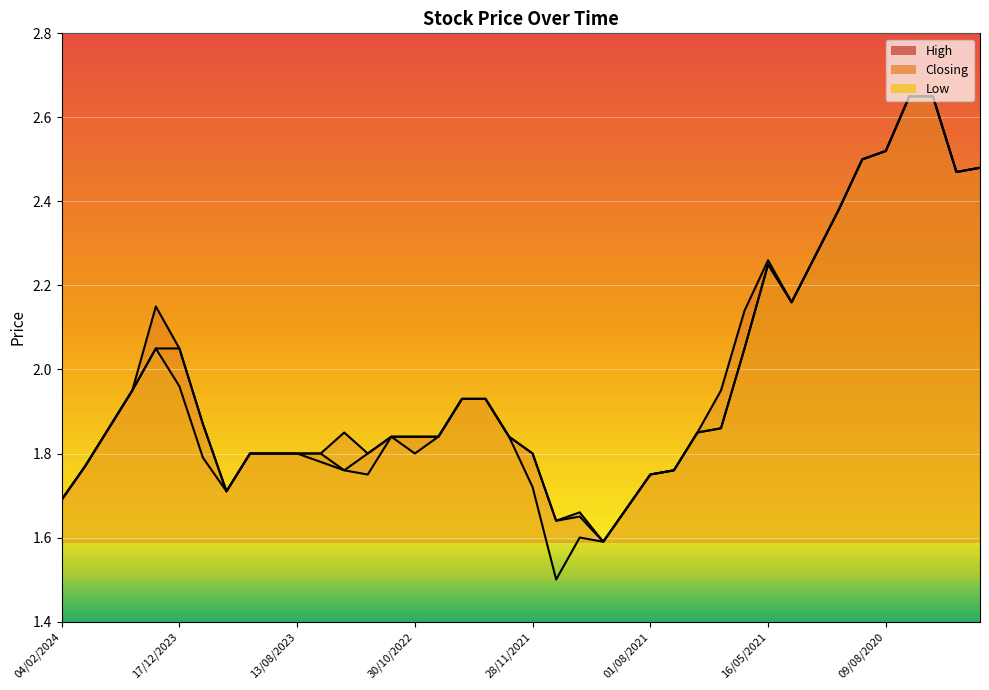

True or false: High and Low intersect in this chart.

False